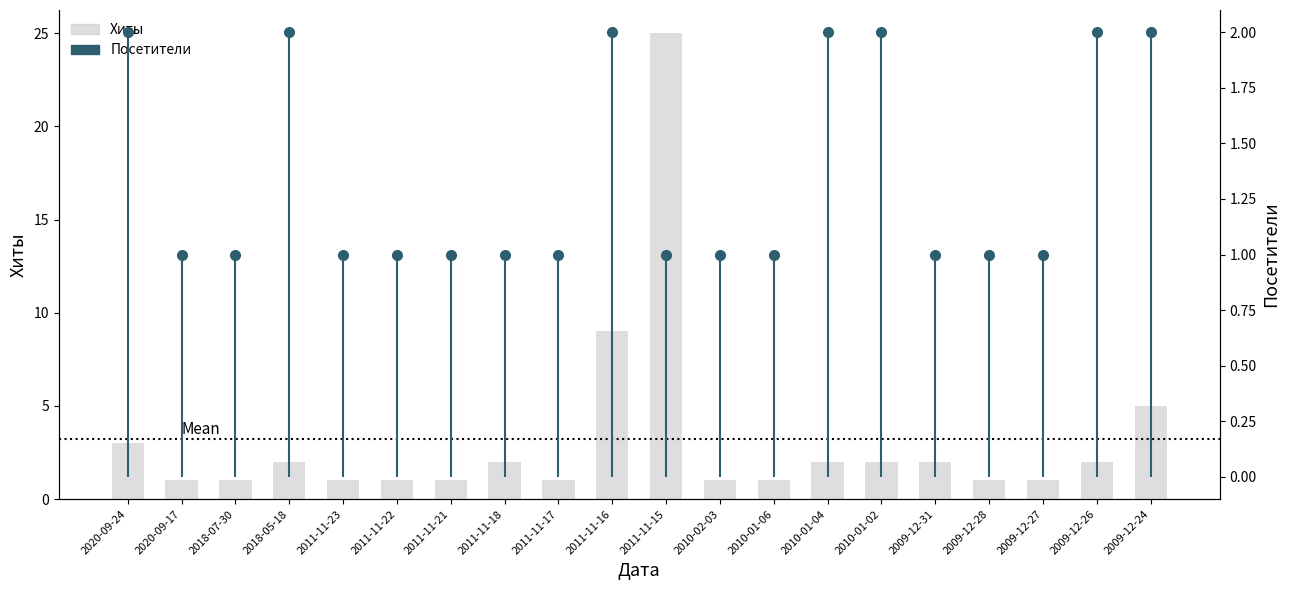

How many groups of bars are there?

20